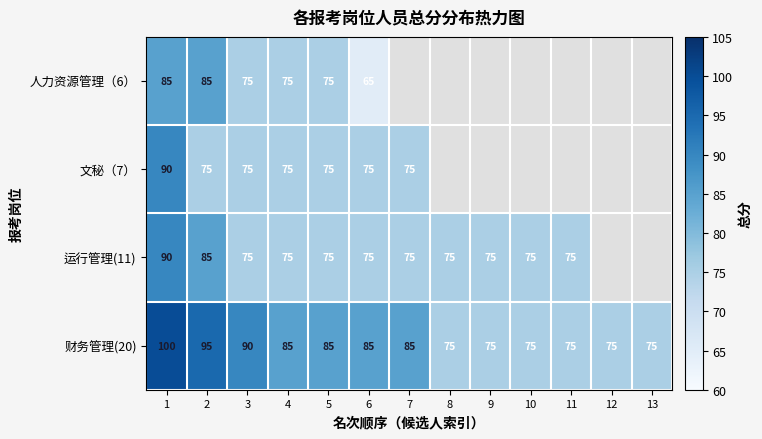

What is the lowest value of the 财务管理(20) series?

75